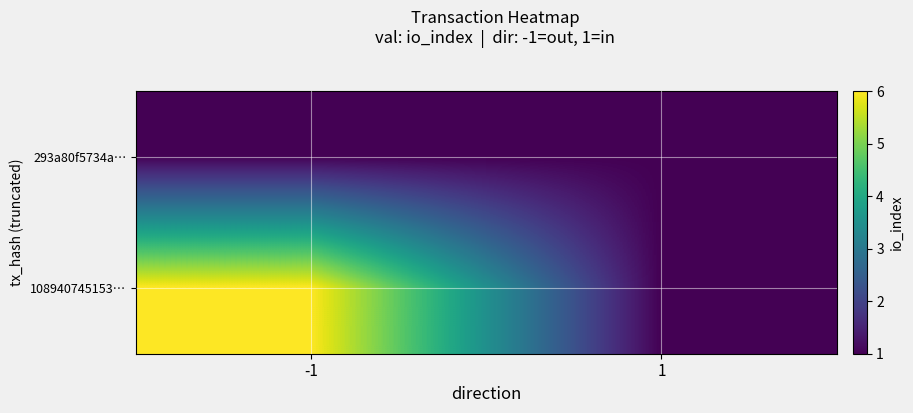

At which category is the sum across all series the highest?

-1